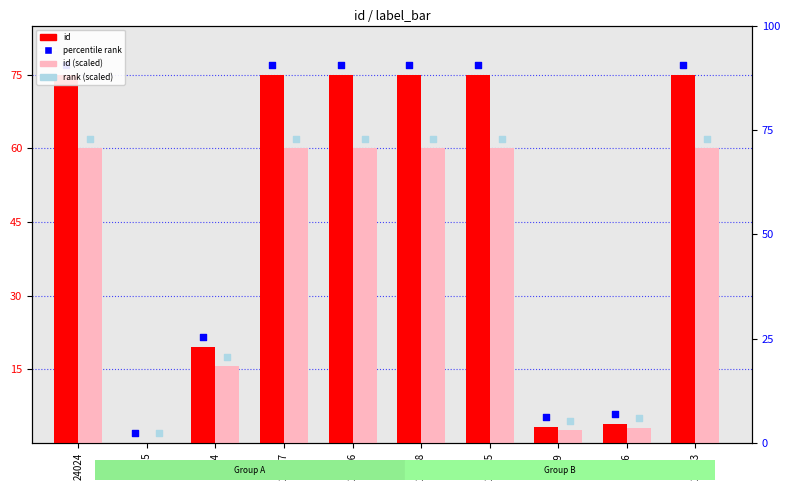

Which series reaches the maximum Y coordinate?

percentile rank